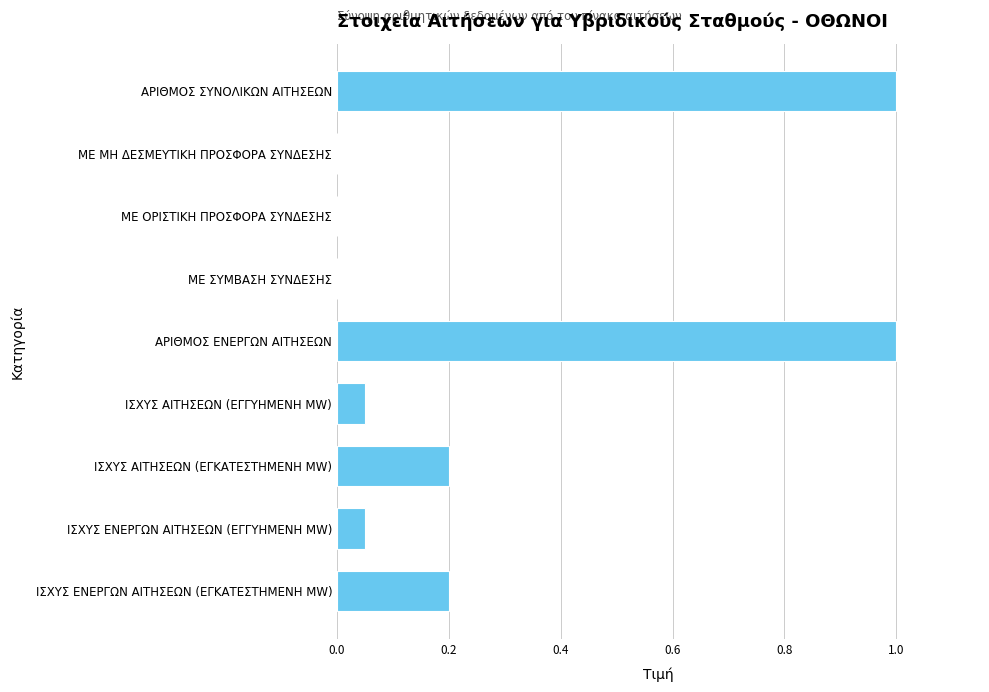

What is the sum of all values?

2.5